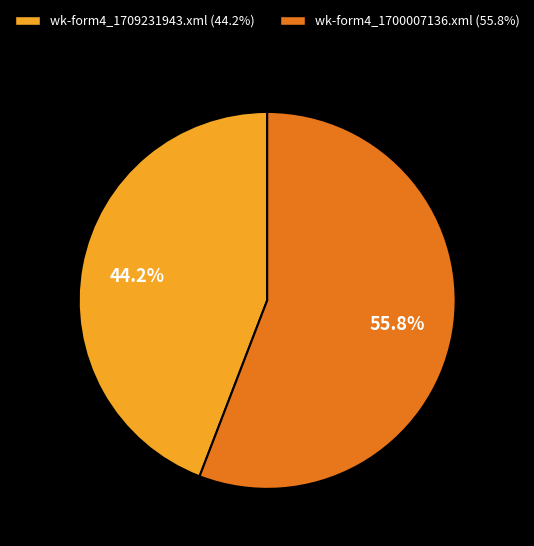

Count the number of slices in the pie.

2